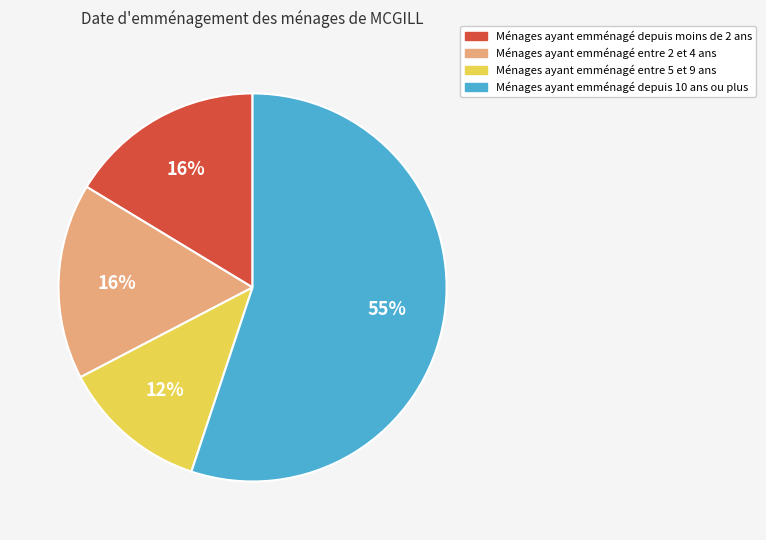

Is there a majority slice in this chart?

Yes